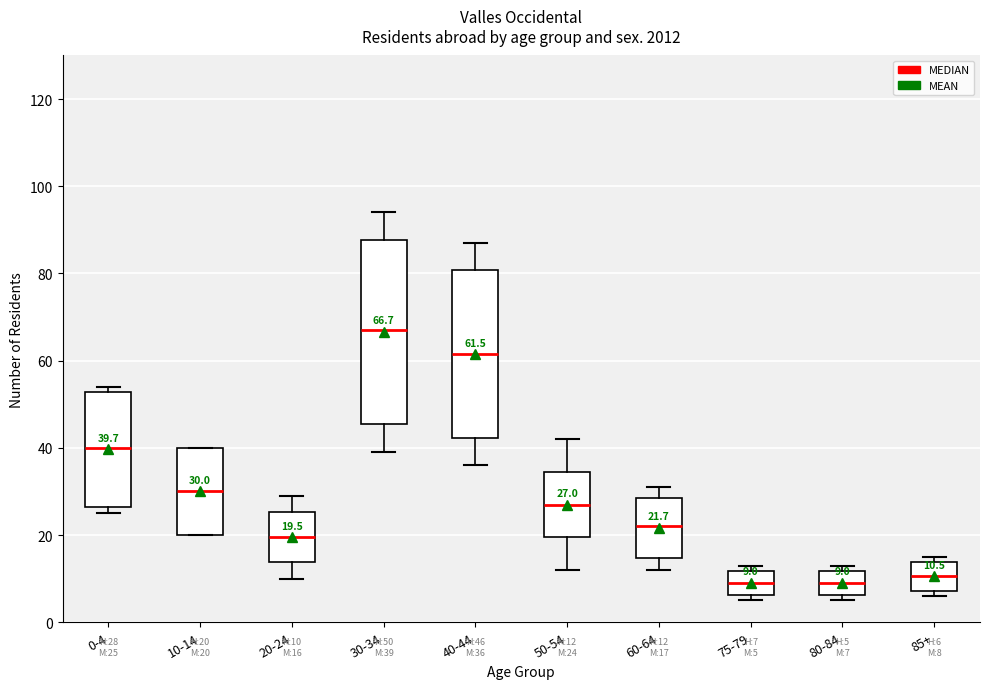

Comparing the boxes themselves (not the whiskers), which one is the tallest?

30-34